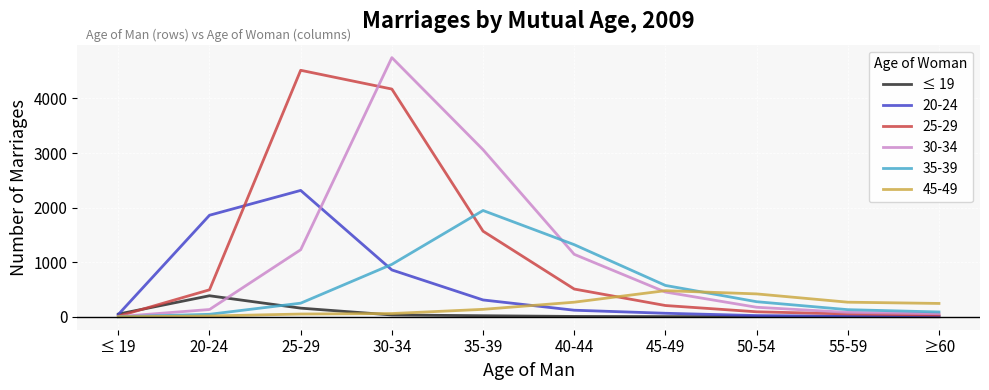

Is the value of ≤ 19 at ≤ 19 greater than the value of 20-24 at 35-39?

No